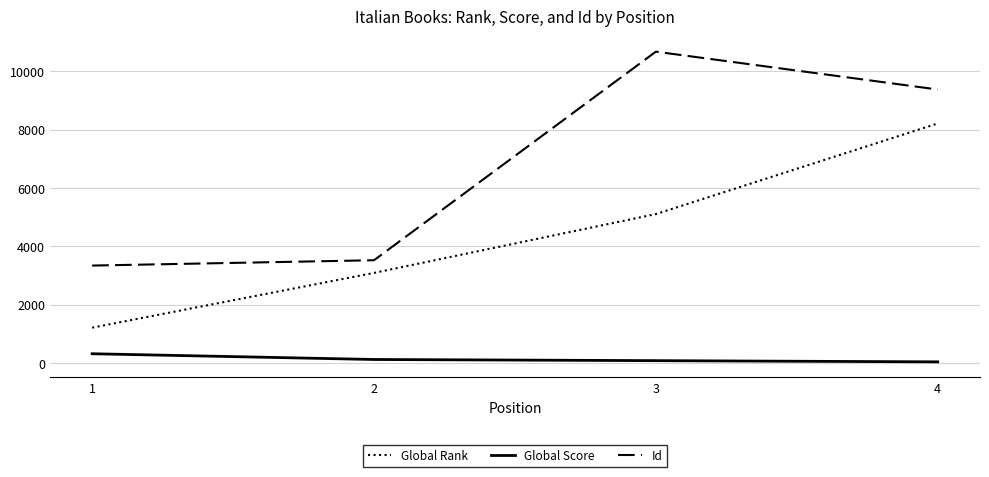

What is the average value of the Global Score series?

139